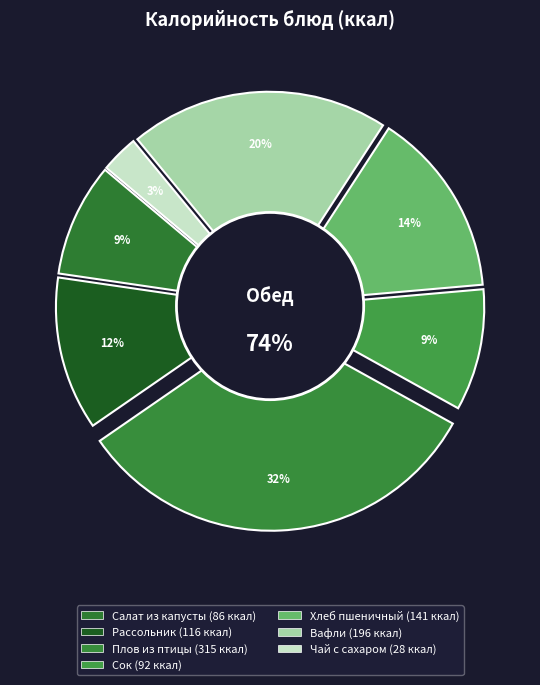

True or false: Салат из капусты accounts for 9% of the total.

True